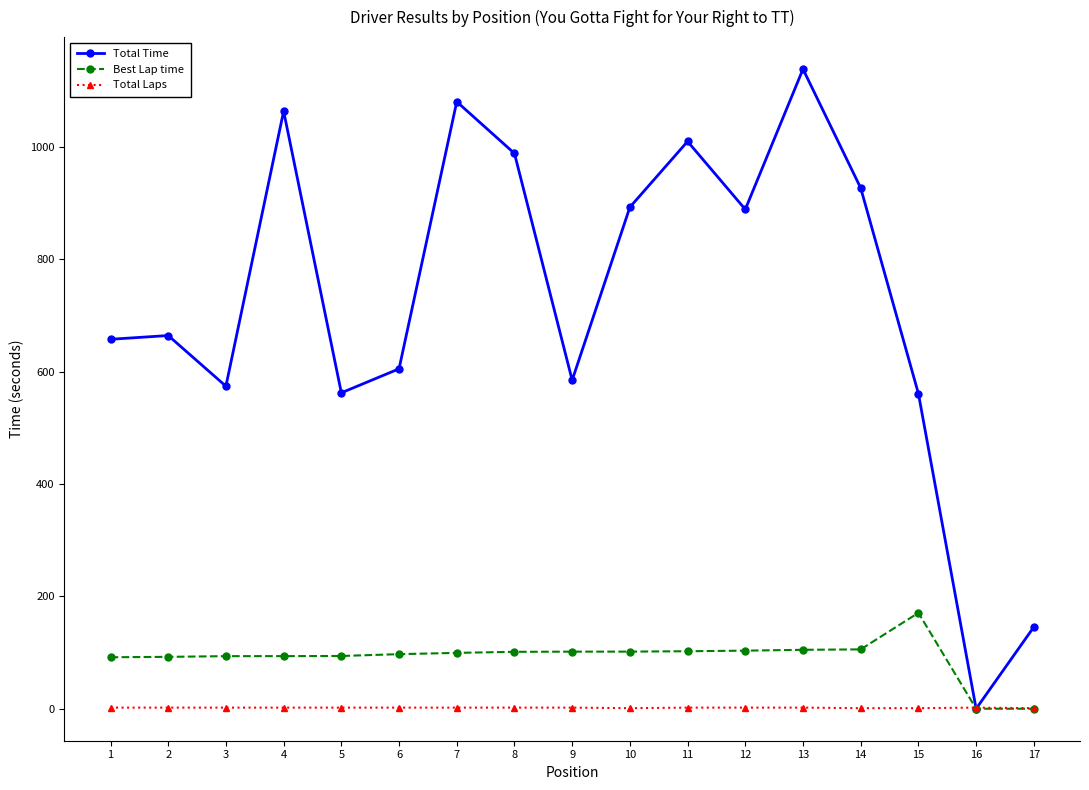

What are all the series names shown in the legend?

Total Time, Best Lap time, Total Laps